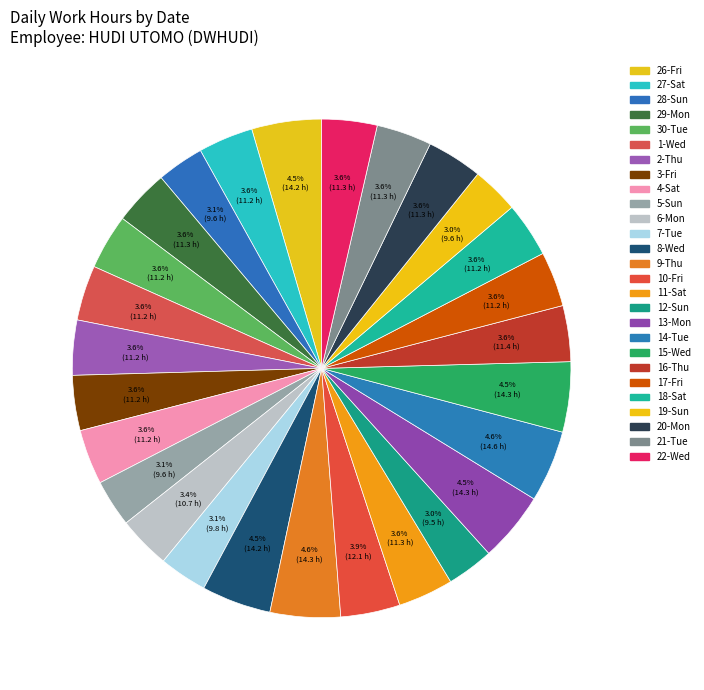

Between 9-Thu and 21-Tue, which is larger?

9-Thu